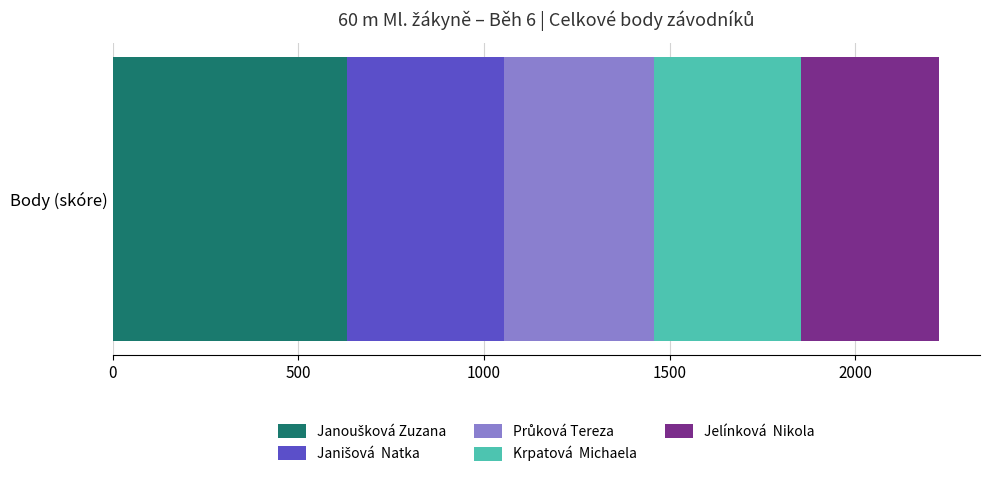

Count the number of categories in the chart.

1